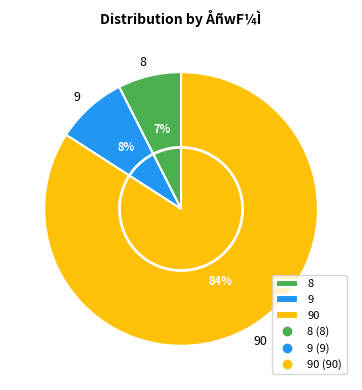

Is the sum of 90 and 9 greater than half?

Yes